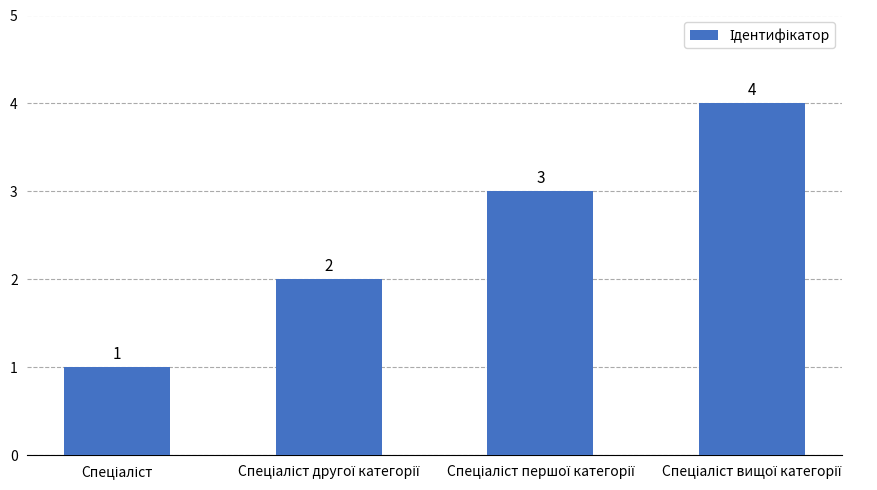

What is the sum of all values?

10